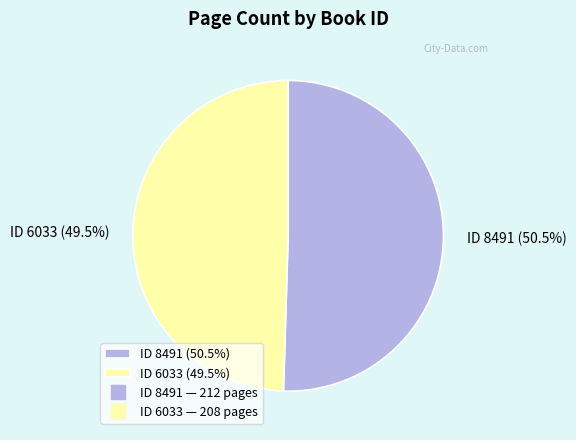

What is the ratio of the value at ID 8491 (50.5%) to the value at ID 6033 (49.5%)?

1.0